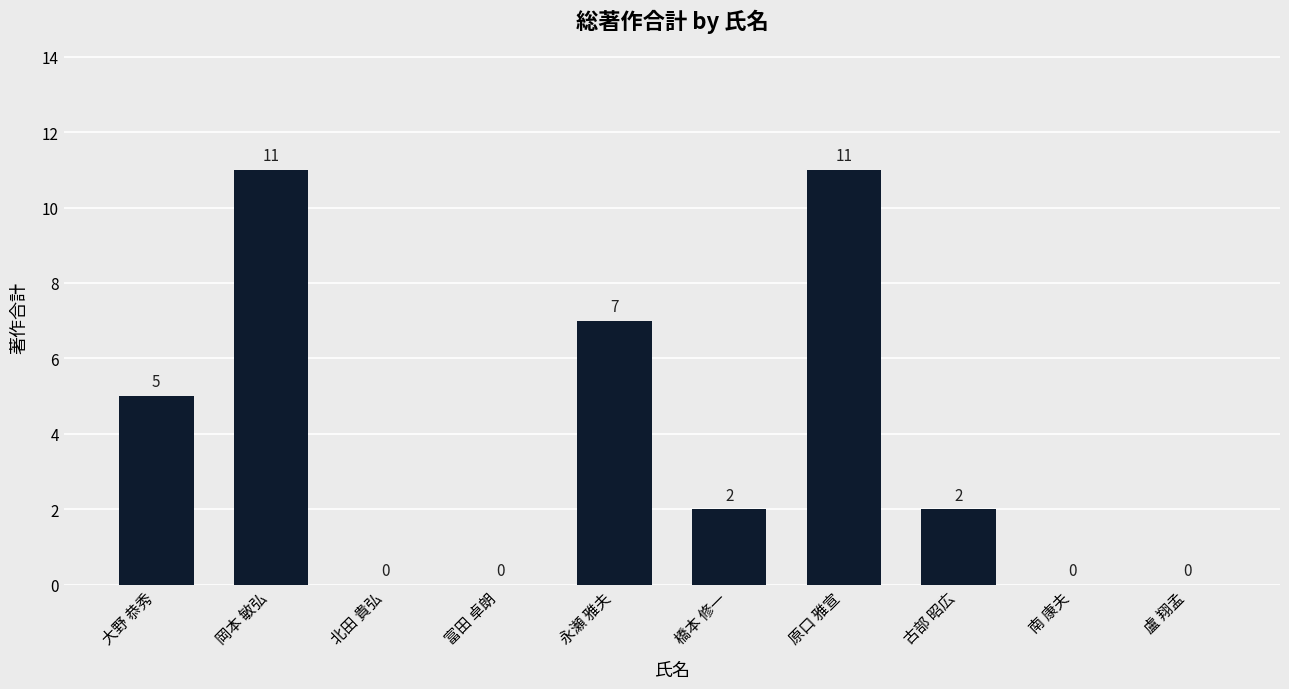

Does the chart contain stacked bars?

No